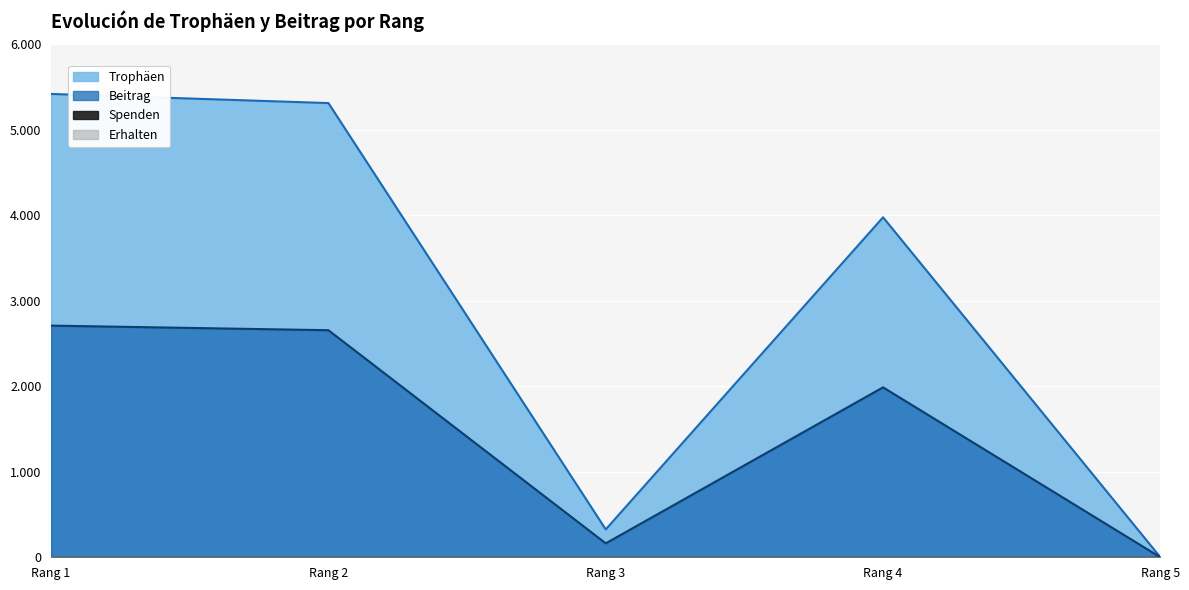

What is the average value of the Beitrag series?

1503